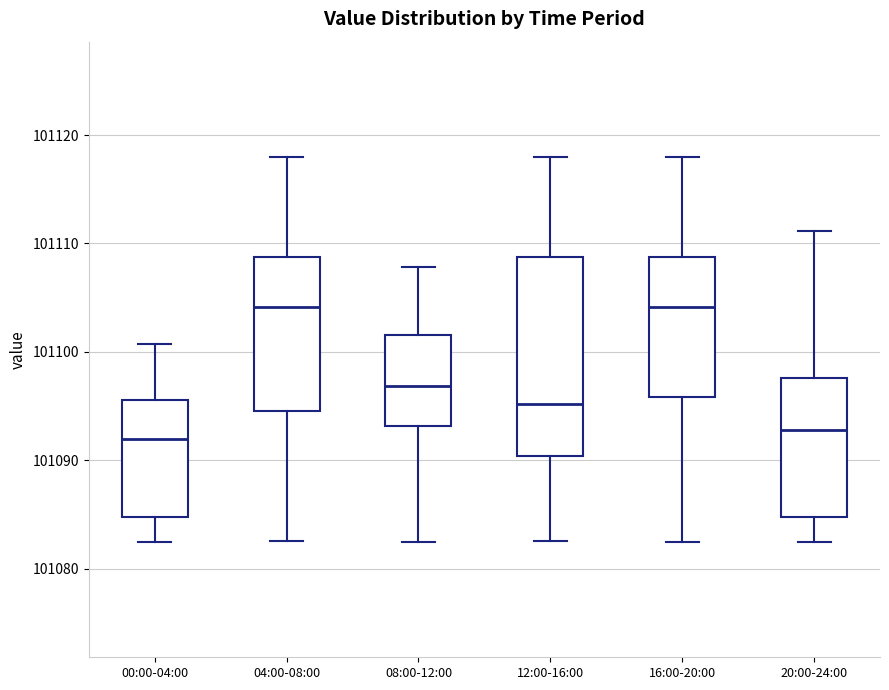

Which box is the tallest, from its lower edge to its upper edge?

12:00-16:00